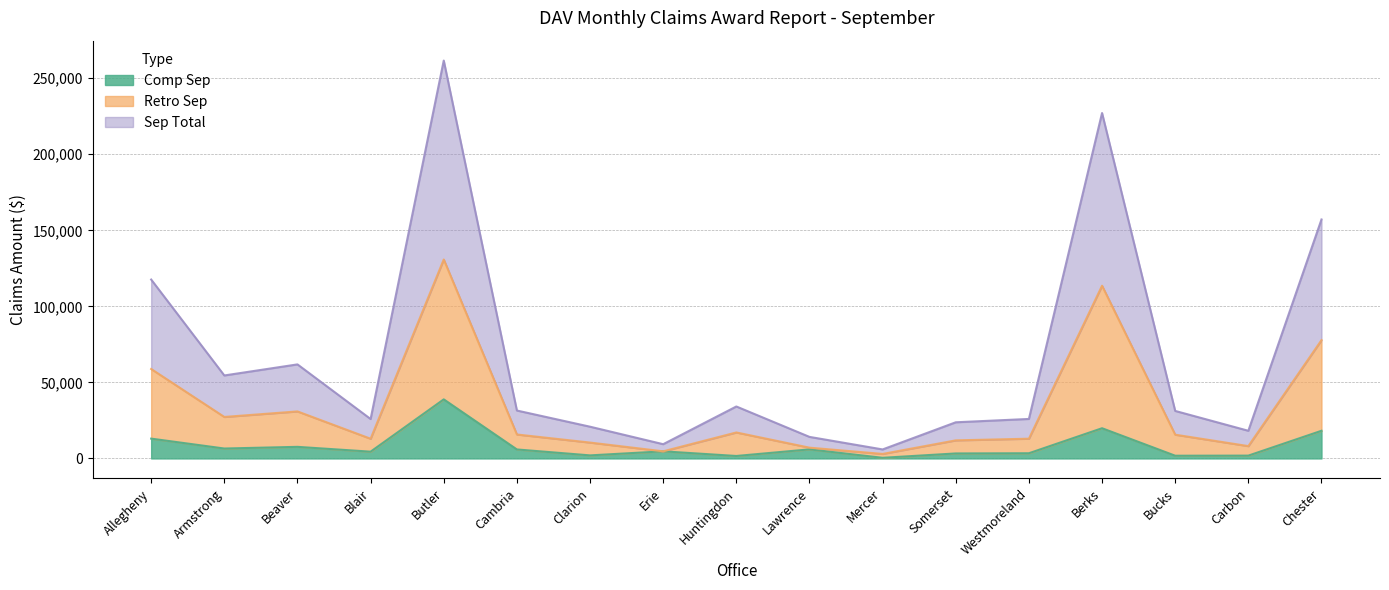

True or false: Retro Sep has more than 0 points higher than both neighbors.

True